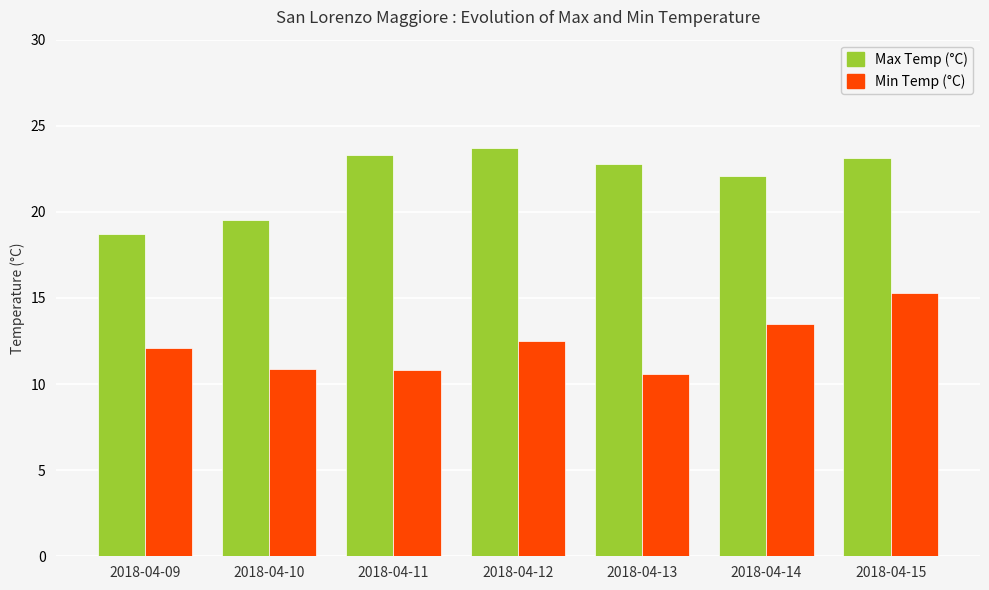

At which category does the chart reach its peak across all series?

2018-04-12